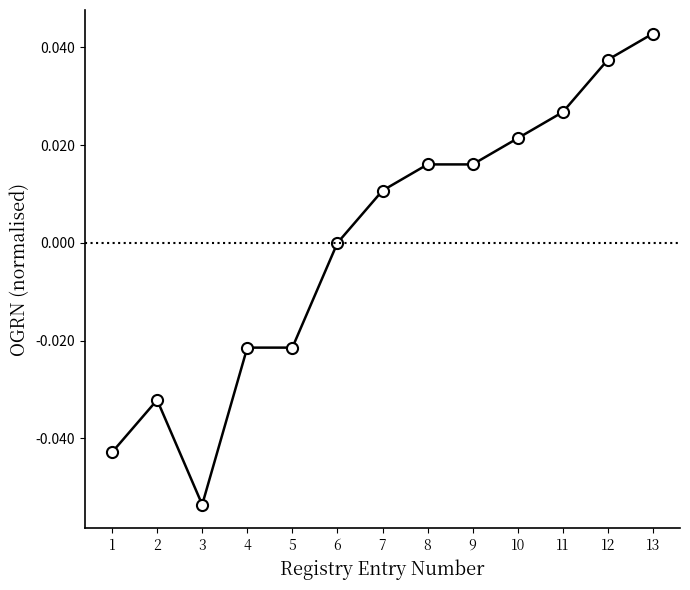

True or false: the data has more than 0 interior local peaks.

True